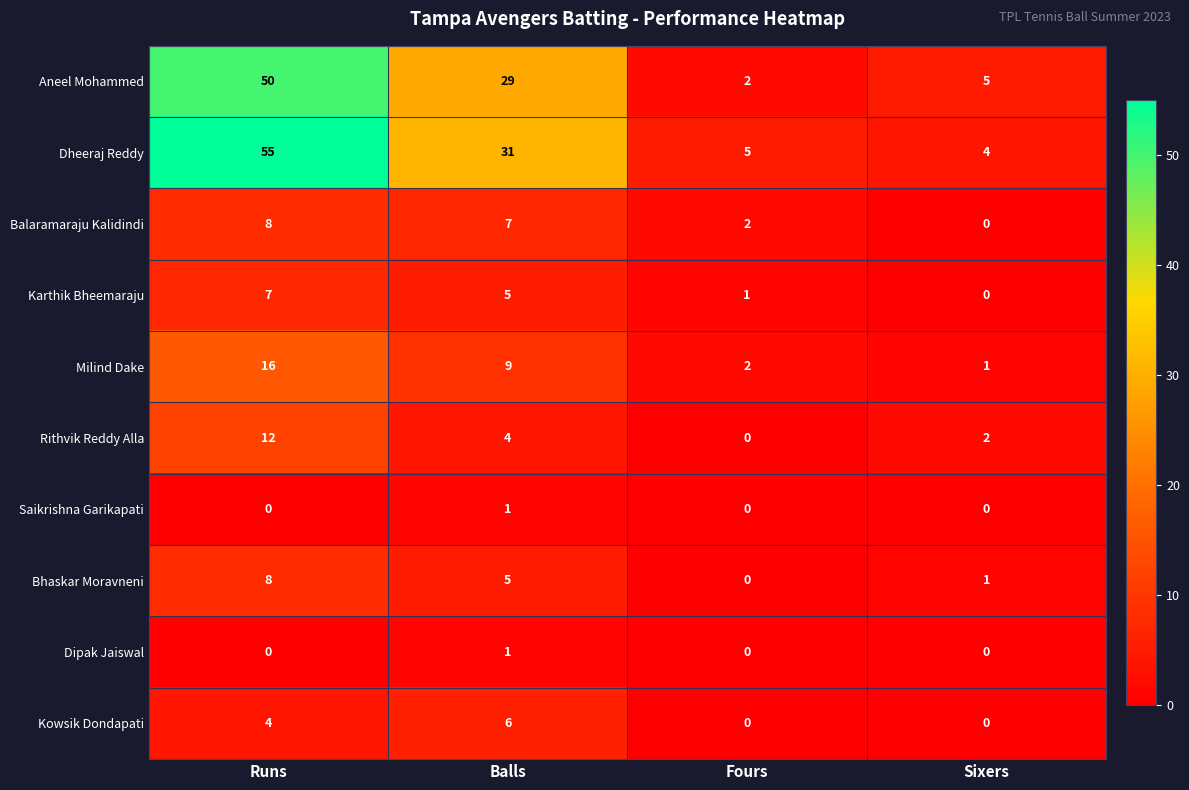

How many Dipak Jaiswal values are between 0 and 1?

4